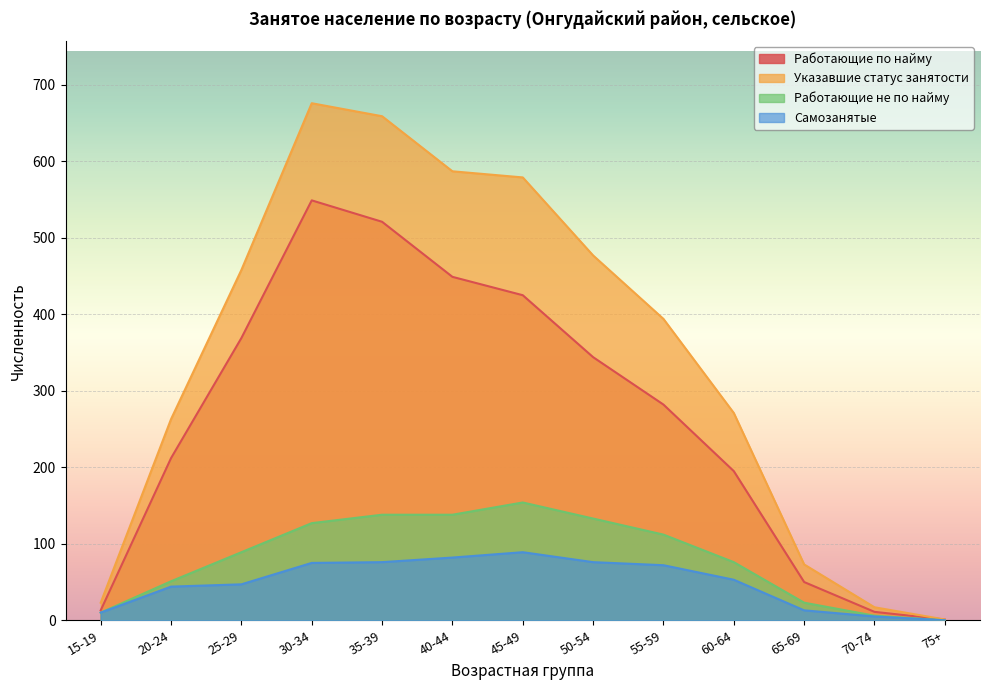

Count the number of data series in this chart.

4